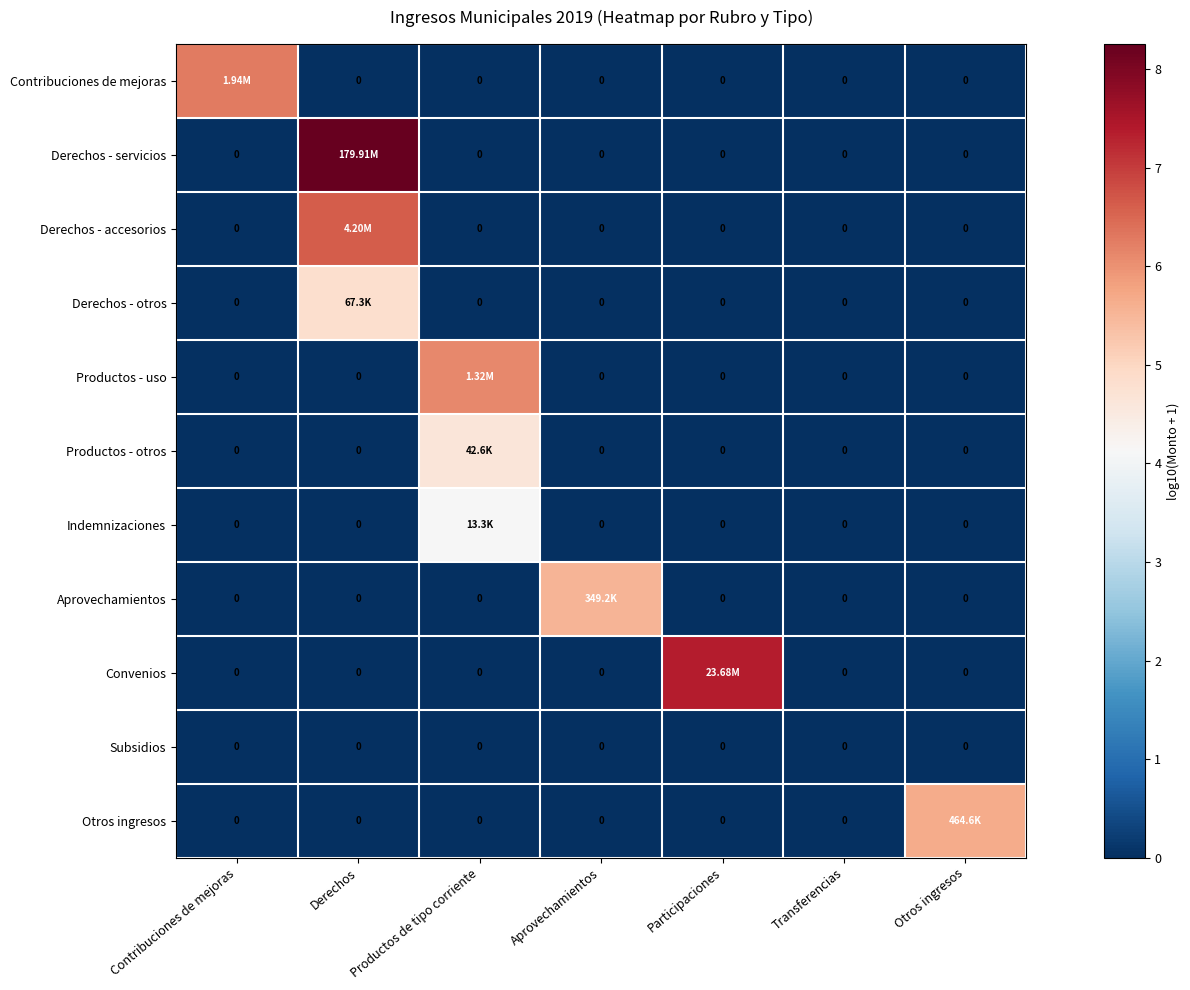

What is the difference between the maximum and minimum values in the Aprovechamientos series?

5.5